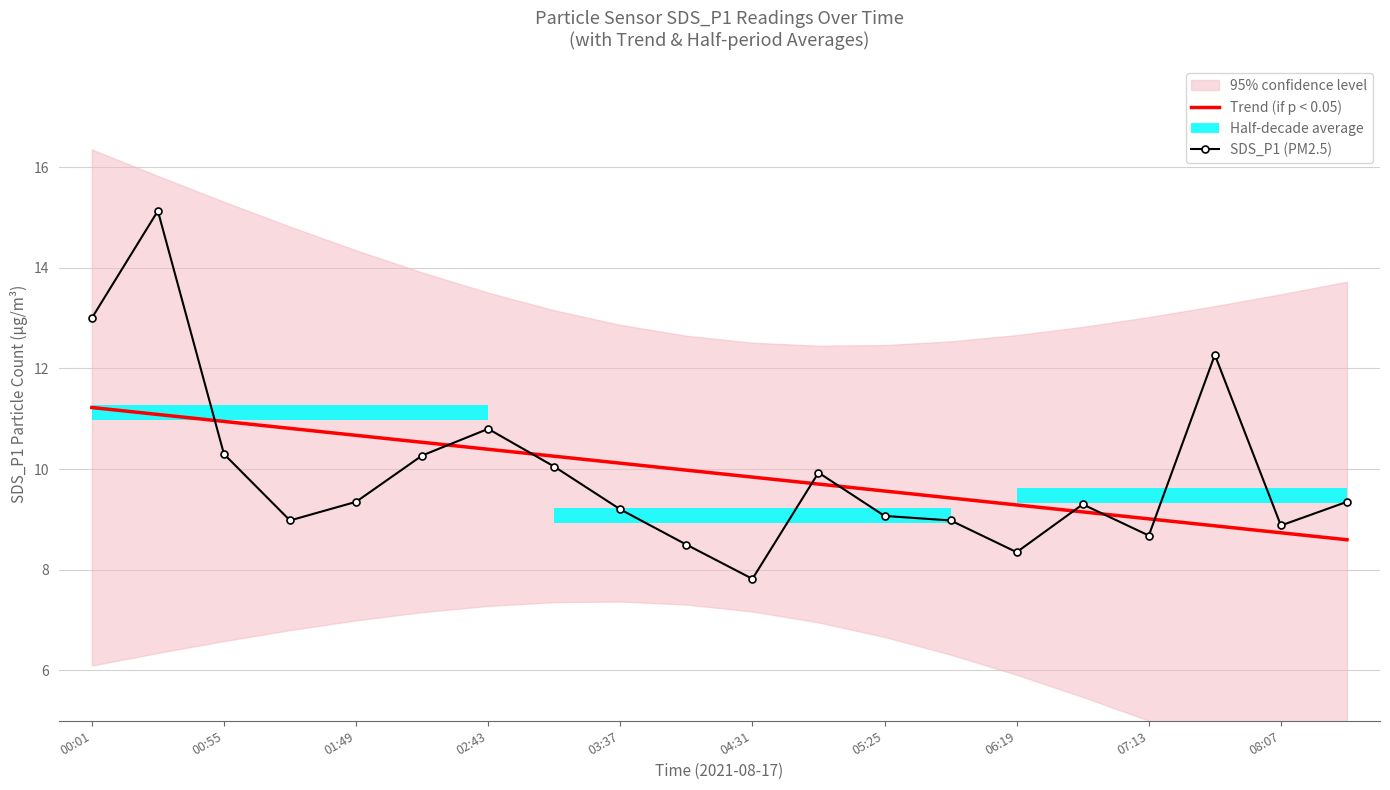

At how many categories does at least one series exceed 8?

20